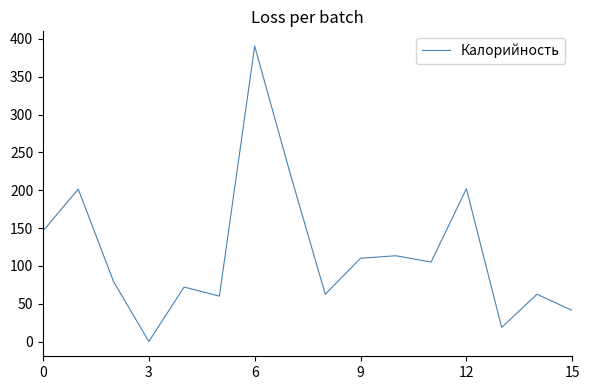

What is the maximum value shown in the chart?

390.4